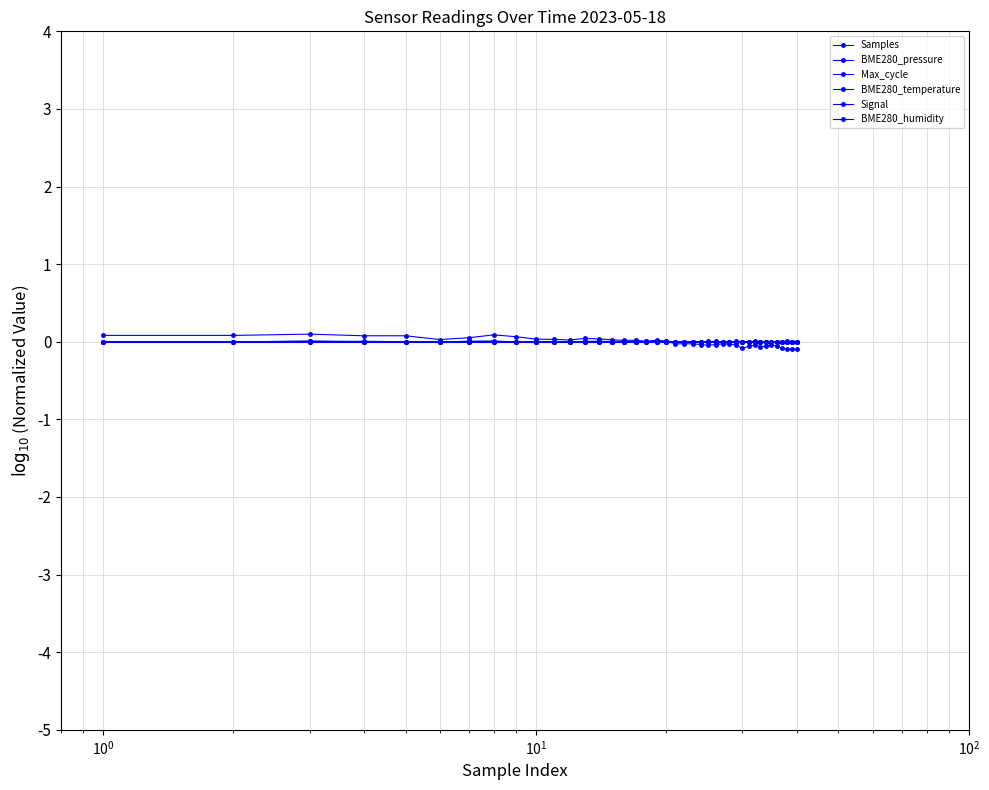

How many lines are shown in the chart?

6